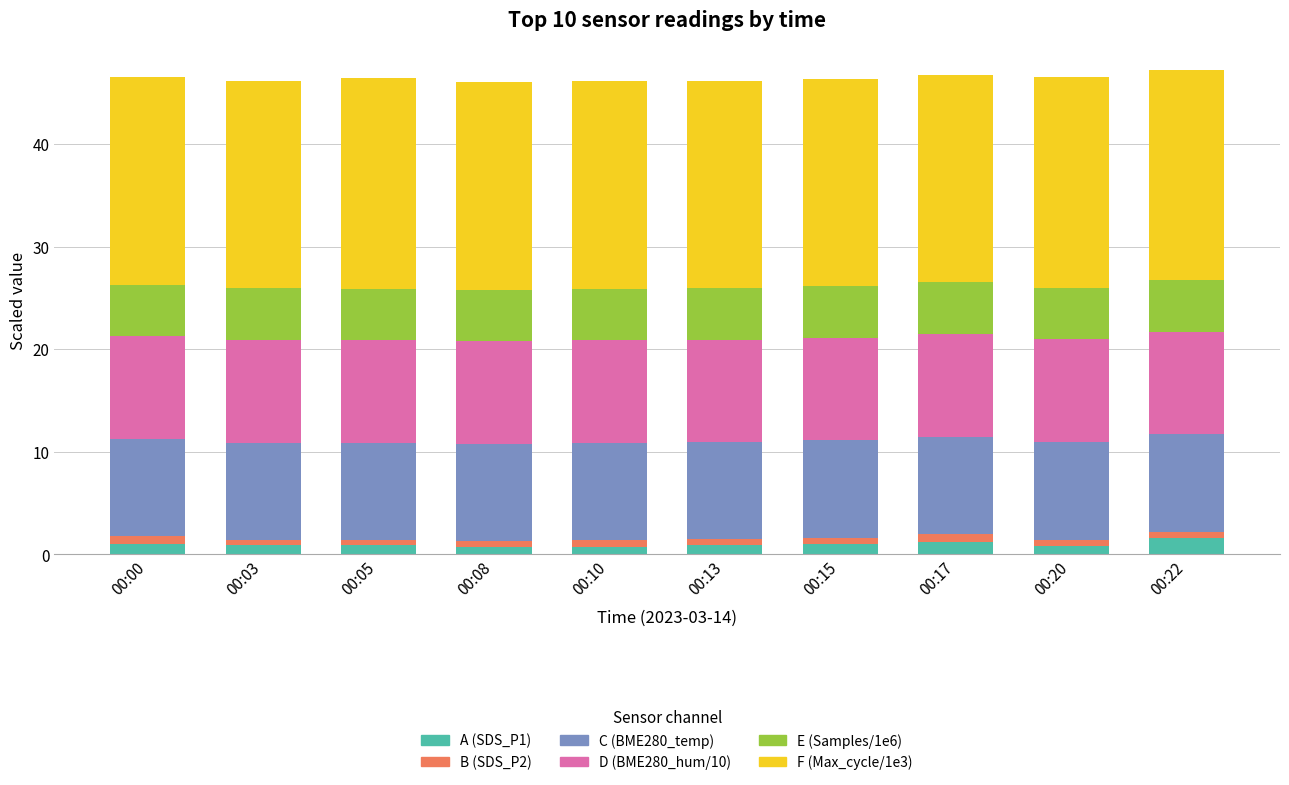

Count the number of data series in this chart.

6